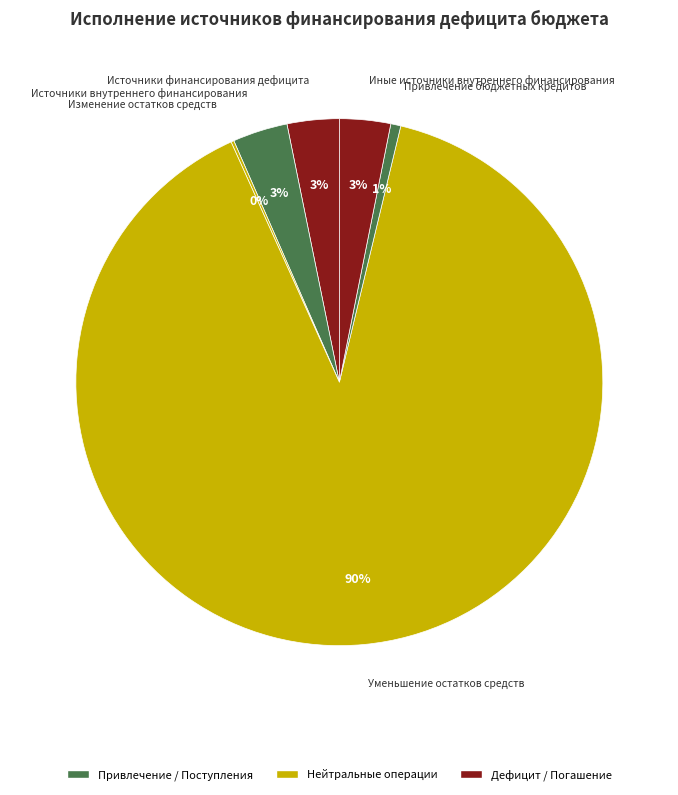

What is the smallest slice in the pie chart?

изменение остатков средств